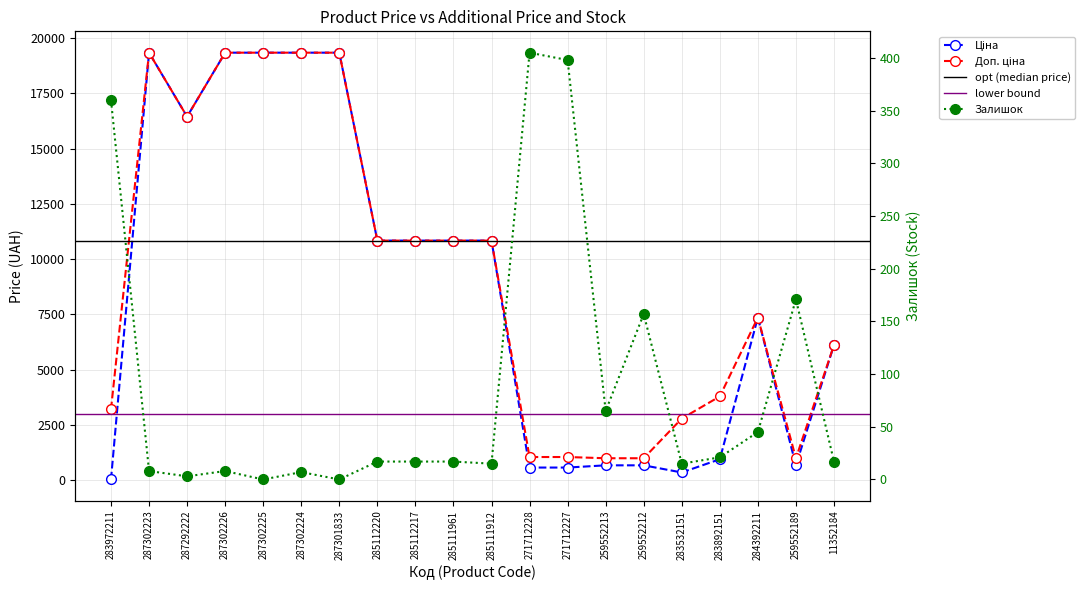

In Залишок, how many points are higher than both neighbors (excluding endpoints)?

5